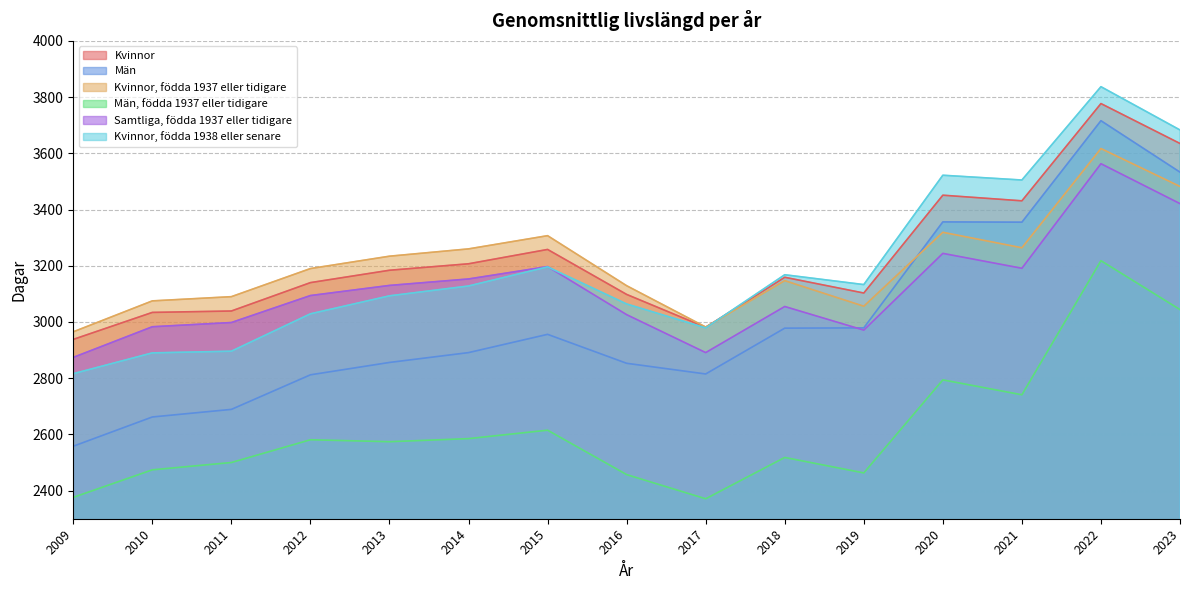

Reading left to right, list all the values displayed in this chart.

Kvinnor: 2009=2938	2010=3034	2011=3039	2012=3140	2013=3184	2014=3207	2015=3258	2016=3098	2017=2981	2018=3159	2019=3103	2020=3451	2021=3431	2022=3777	2023=3635
Man: 2009=2558	2010=2662	2011=2689	2012=2812	2013=2856	2014=2891	2015=2956	2016=2853	2017=2815	2018=2978	2019=2979	2020=3356	2021=3355	2022=3716	2023=3533
Kvinnor fodda 1937 eller tidigare: 2009=2965	2010=3075	2011=3090	2012=3190	2013=3234	2014=3260	2015=3307	2016=3129	2017=2982	2018=3147	2019=3056	2020=3319	2021=3264	2022=3617	2023=3482
Man fodda 1937 eller tidigare: 2009=2376	2010=2474	2011=2500	2012=2581	2013=2574	2014=2585	2015=2615	2016=2457	2017=2371	2018=2518	2019=2463	2020=2794	2021=2741	2022=3218	2023=3044
Samtliga fodda 1937 eller tidigare: 2009=2874	2010=2983	2011=2998	2012=3094	2013=3130	2014=3153	2015=3197	2016=3026	2017=2891	2018=3055	2019=2971	2020=3244	2021=3191	2022=3563	2023=3421
Kvinnor fodda 1938 eller senare: 2009=2816	2010=2890	2011=2896	2012=3029	2013=3093	2014=3128	2015=3196	2016=3064	2017=2979	2018=3168	2019=3133	2020=3522	2021=3505	2022=3837	2023=3683